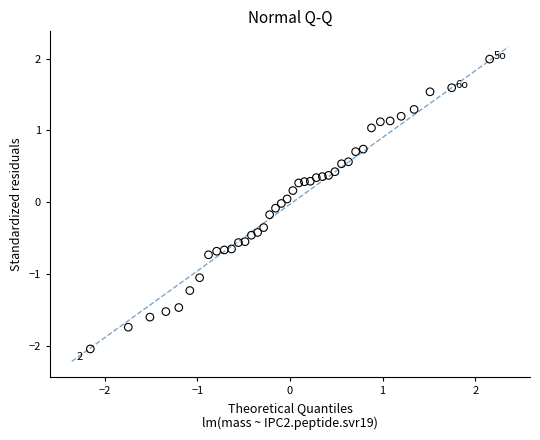

What is the range of Y values (max minus min)?

4.0